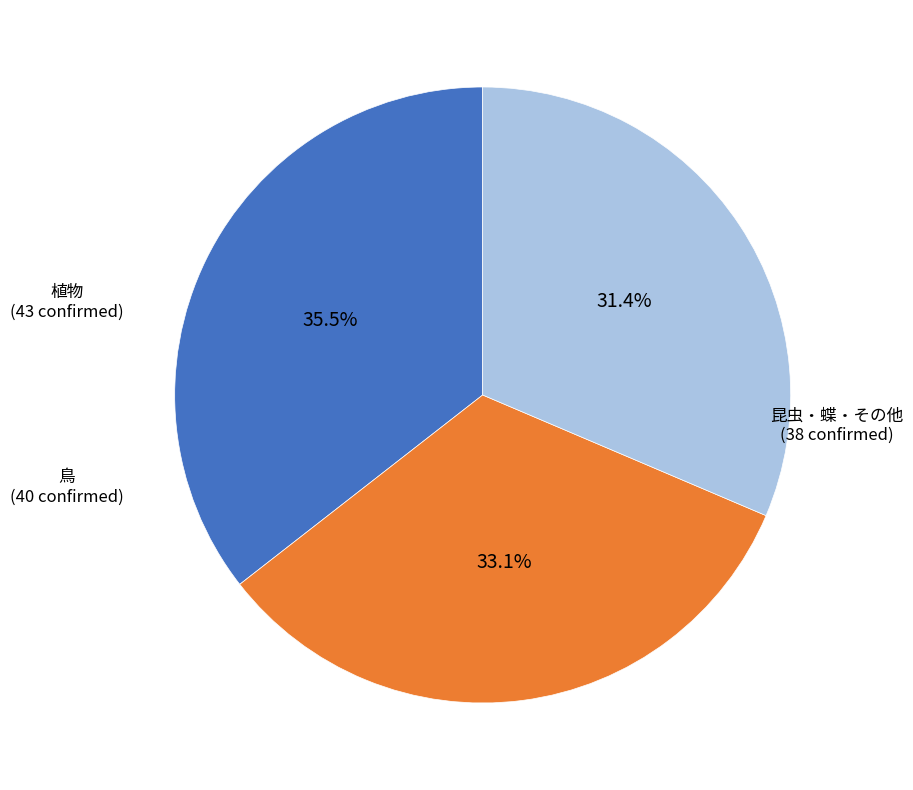

Does any single category account for the majority?

No